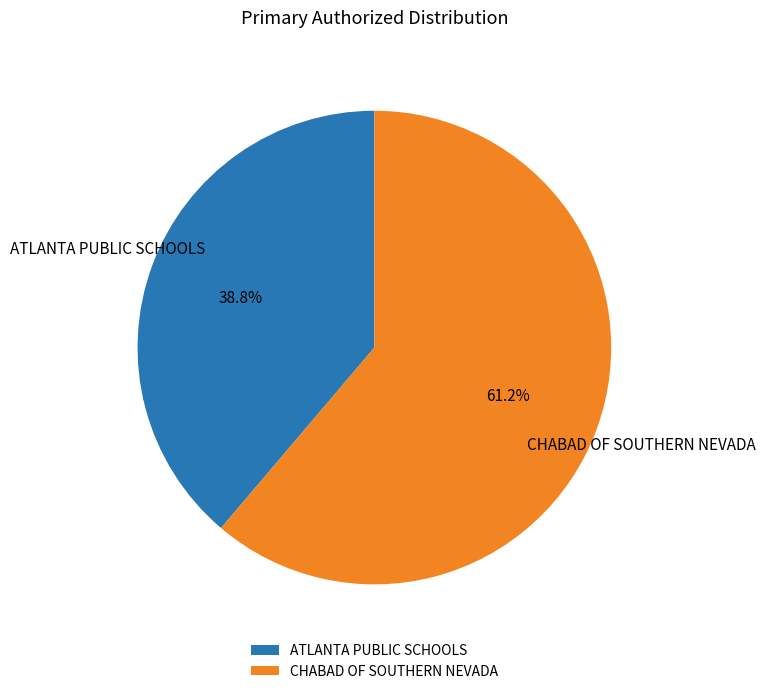

Which has a higher value, ATLANTA PUBLIC SCHOOLS or CHABAD OF SOUTHERN NEVADA?

CHABAD OF SOUTHERN NEVADA